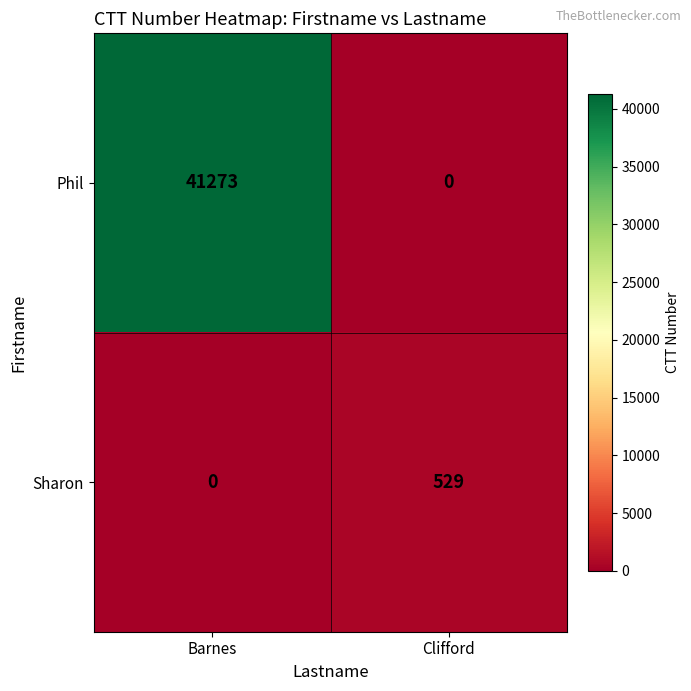

Rank the series by their average value, from lowest to highest.

Sharon, Phil